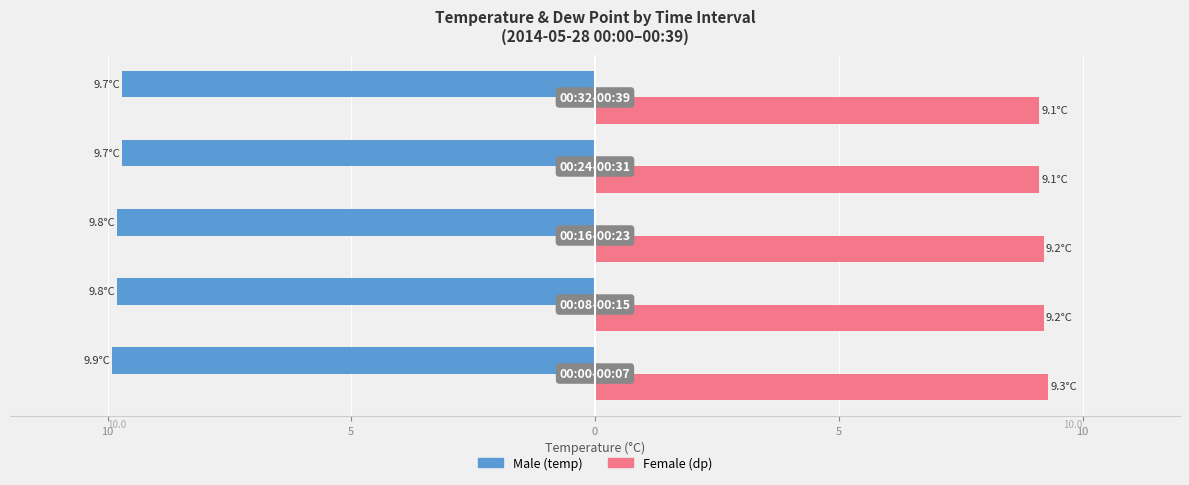

How many series are shown in this chart?

2